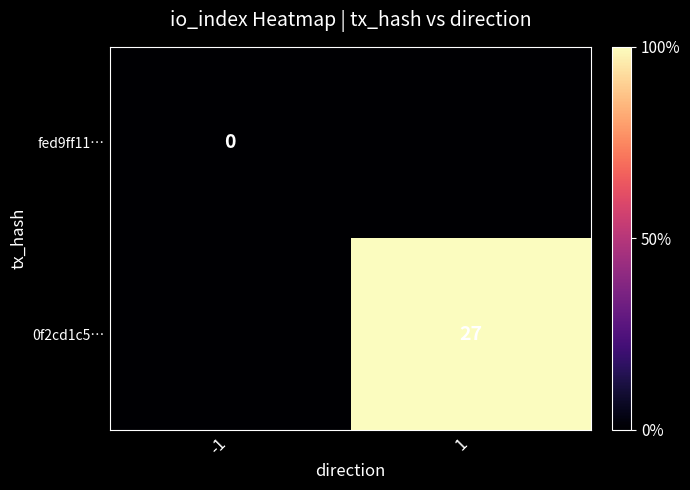

The 0f2cd1c5… series shows 38 at 1. True or false?

False